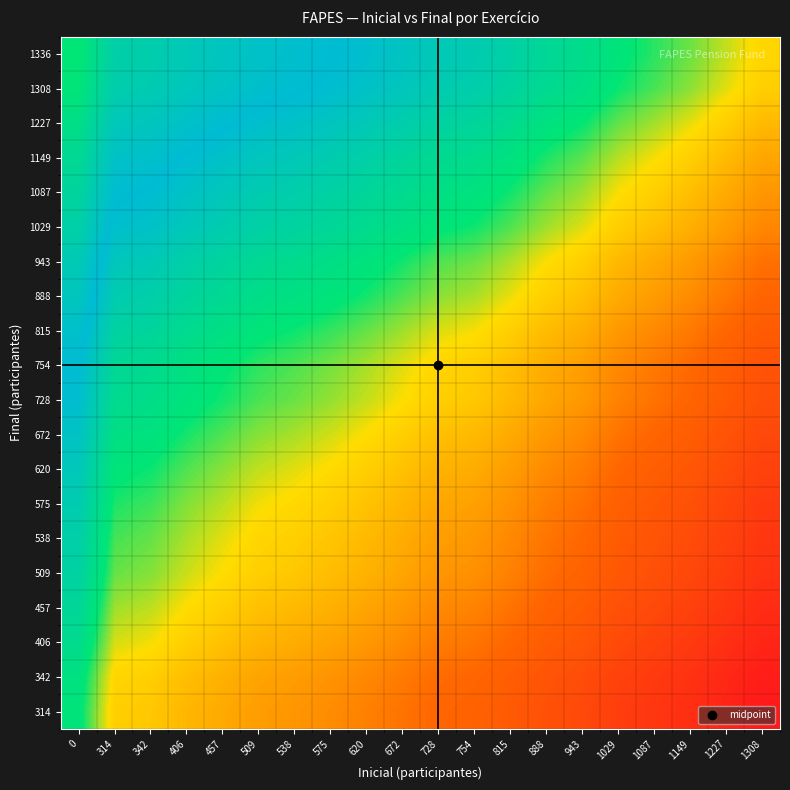

How many categories are shown in the chart?

20